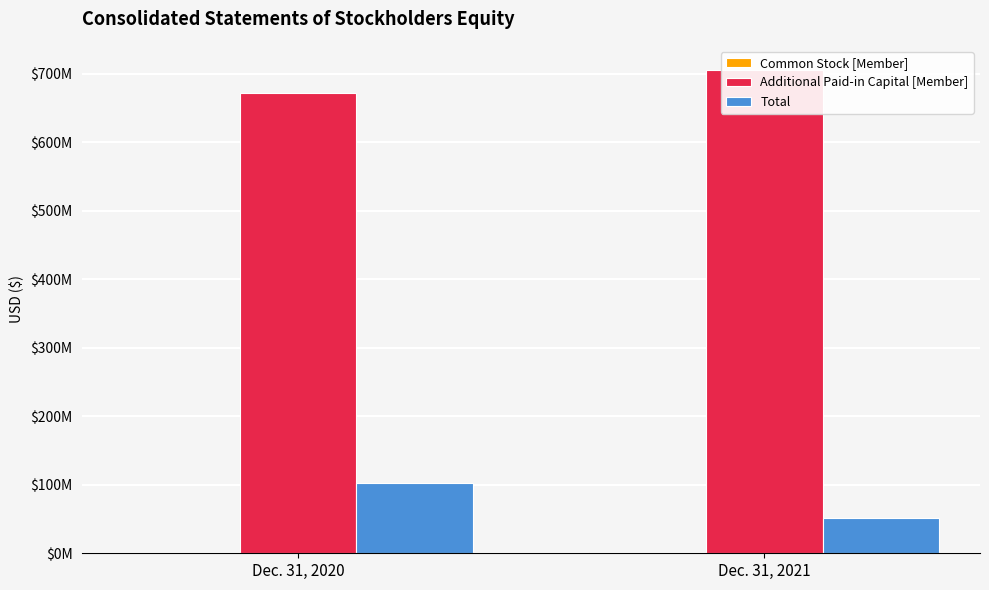

What are all the series names shown in the legend?

Common Stock [Member], Additional Paid-in Capital [Member], Total